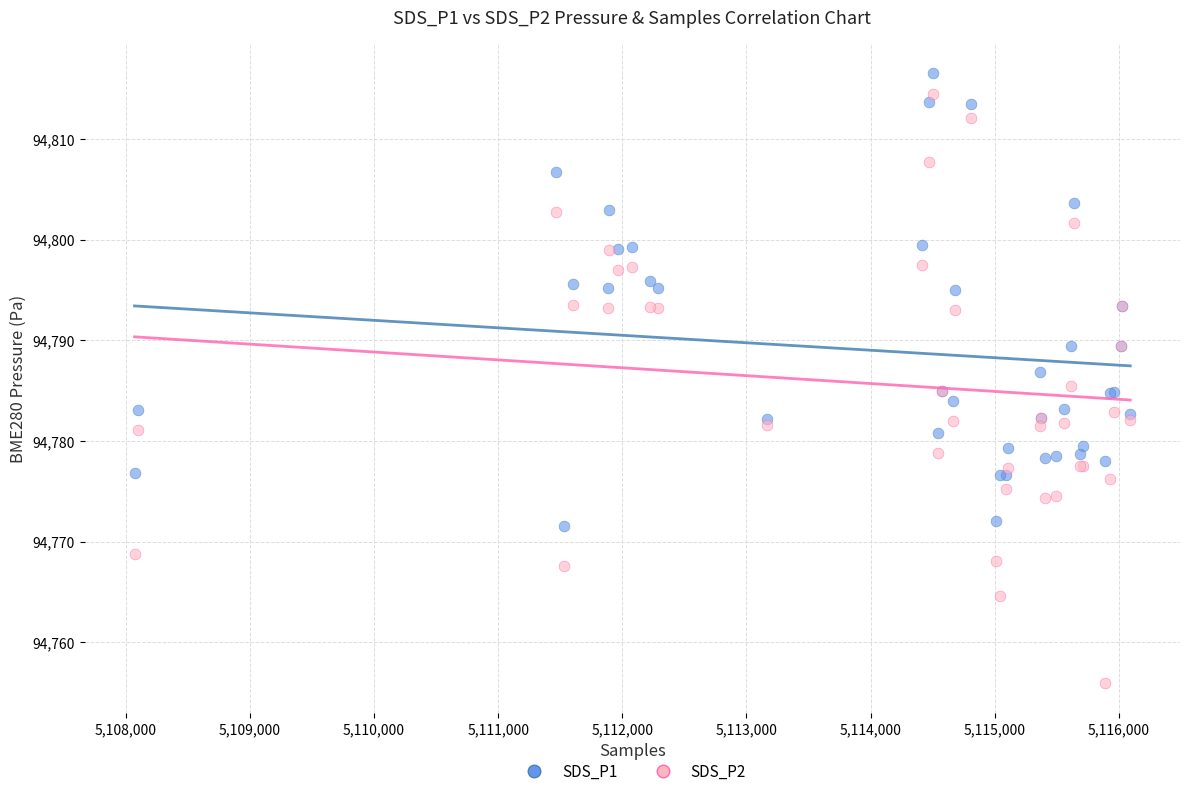

Which series has the widest spread of Y values?

SDS_P2